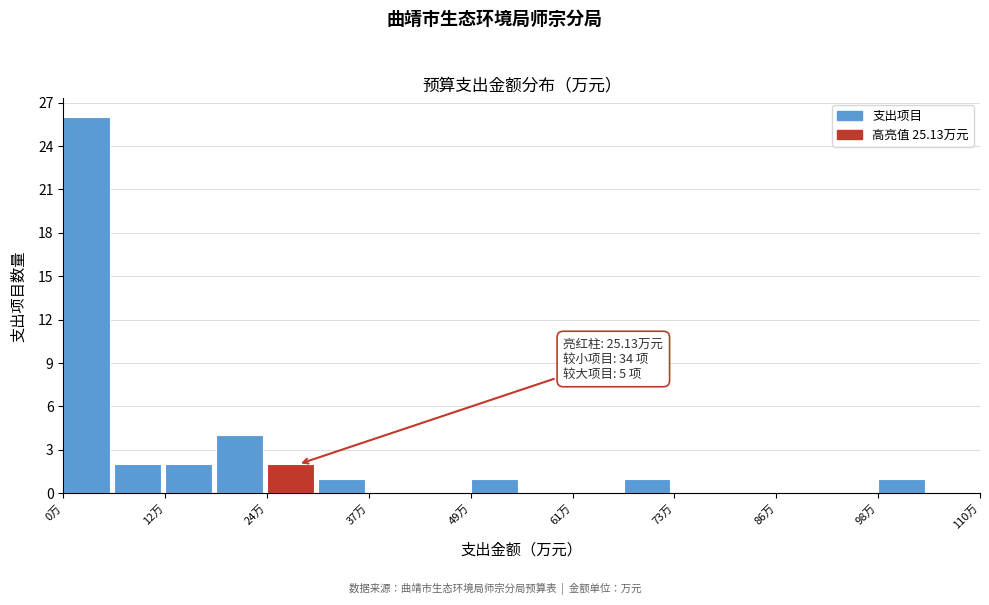

Read against the x-axis, roughly where is the centre of the tallest bar?

2